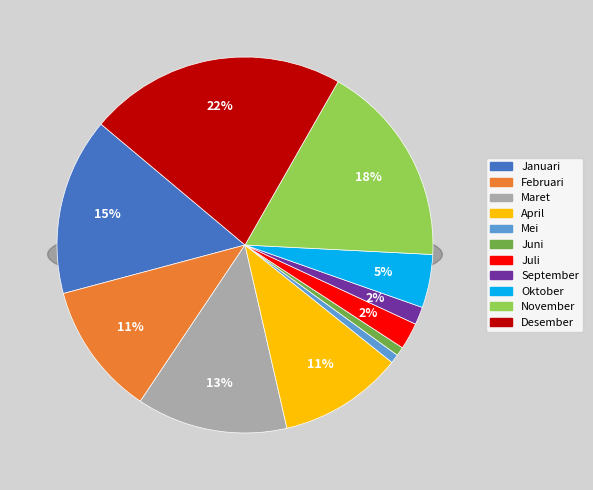

To the nearest percent, what is the difference between the Juni and Oktober slice percentages?

4%